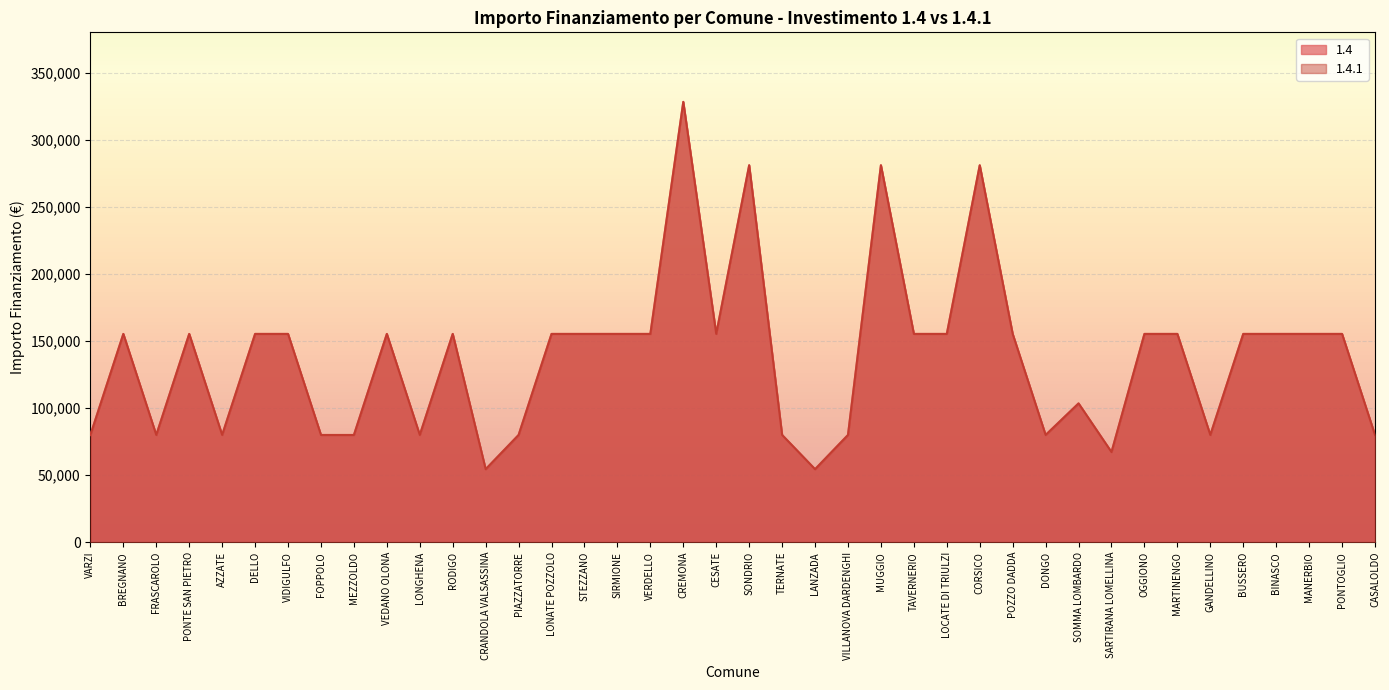

Read the 1.4.1 value at DONGO, to the nearest 10.

79920